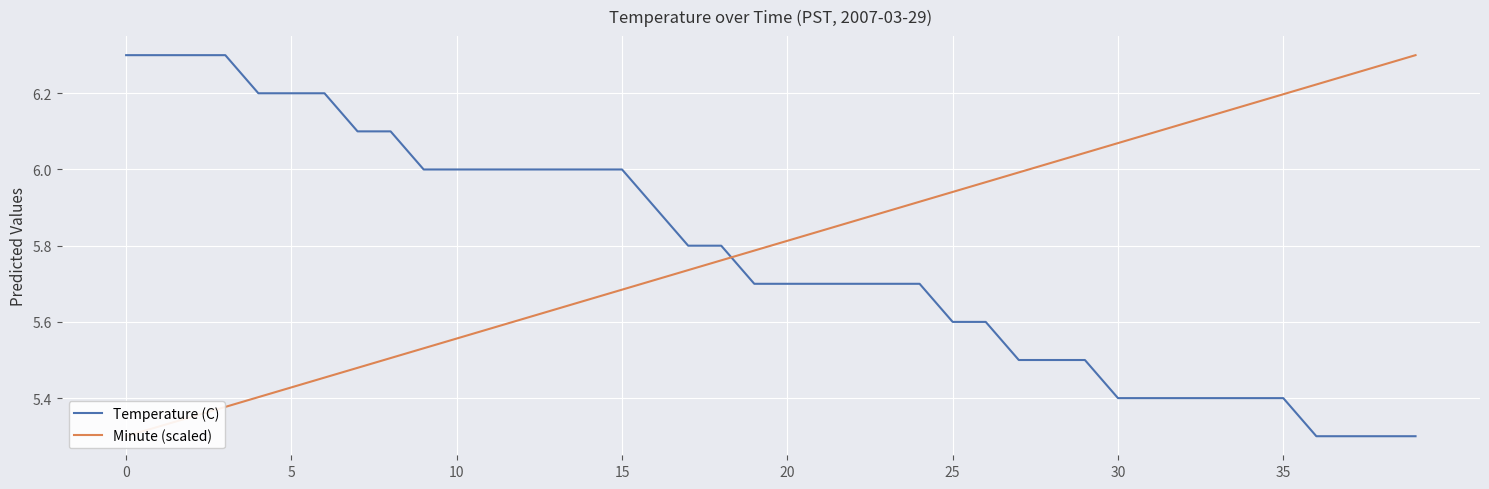

The Temperature (C) series shows 3.5 at 5. True or false?

False